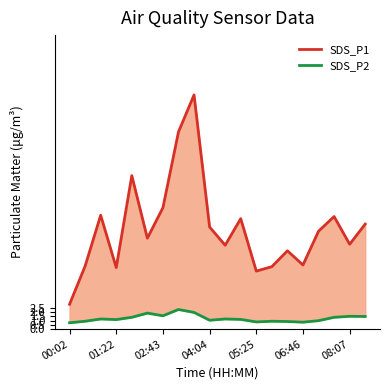

The value of SDS_P1 at 00:02 is 4.6. True or false?

False